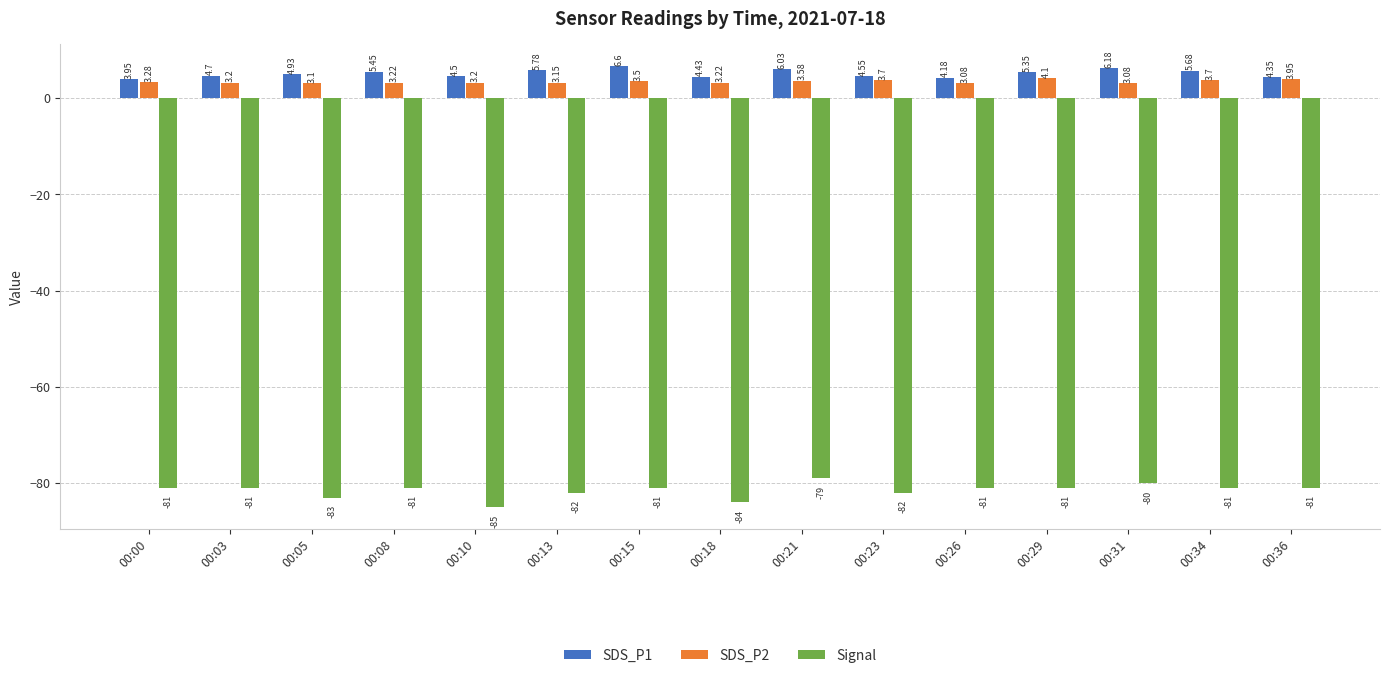

What is the spread (max minus min) of values at 00:15?

87.6